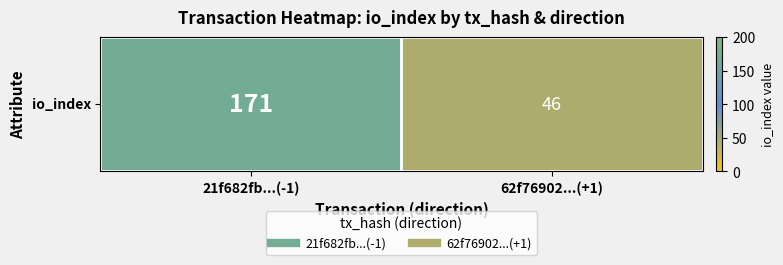

The value at 21f682fb...(-1) is 171. True or false?

True